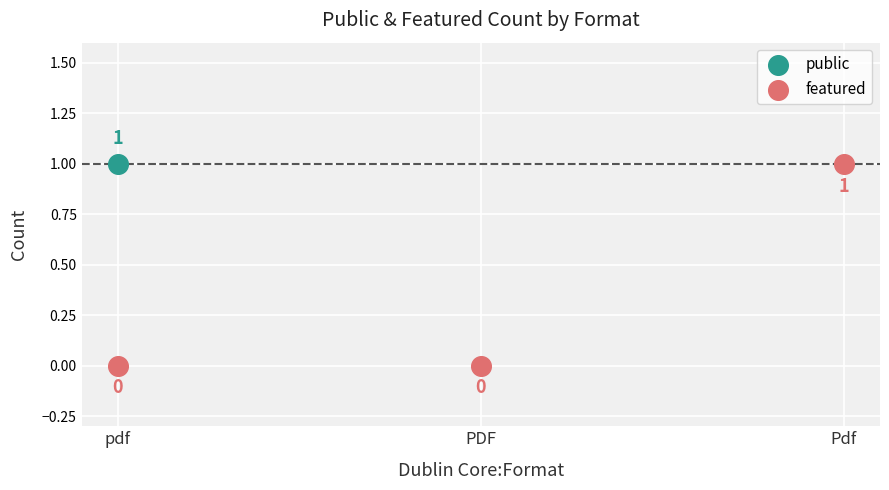

Which series has the largest total across all categories?

public